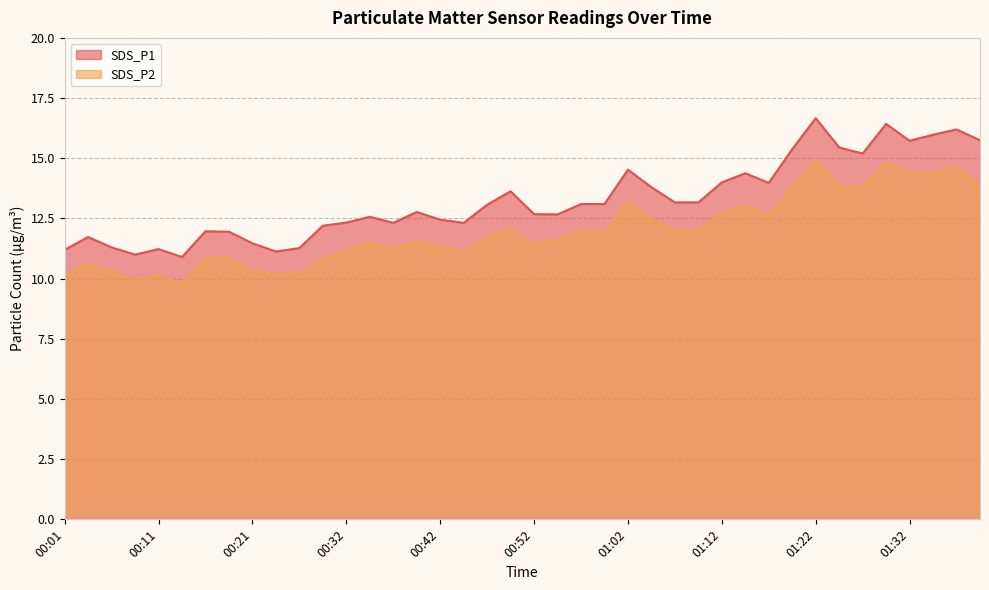

True or false: SDS_P1 and SDS_P2 cross at least once.

False